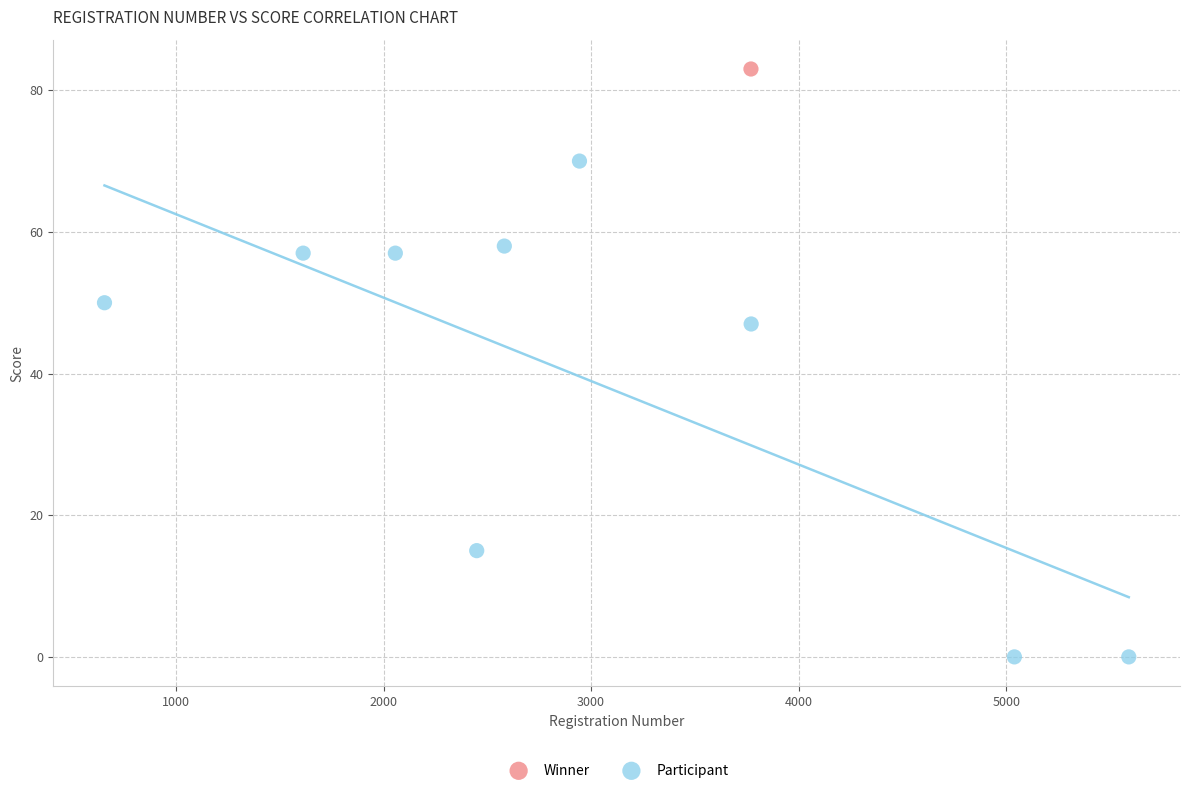

What are all the series names shown in the legend?

Winner, Participant